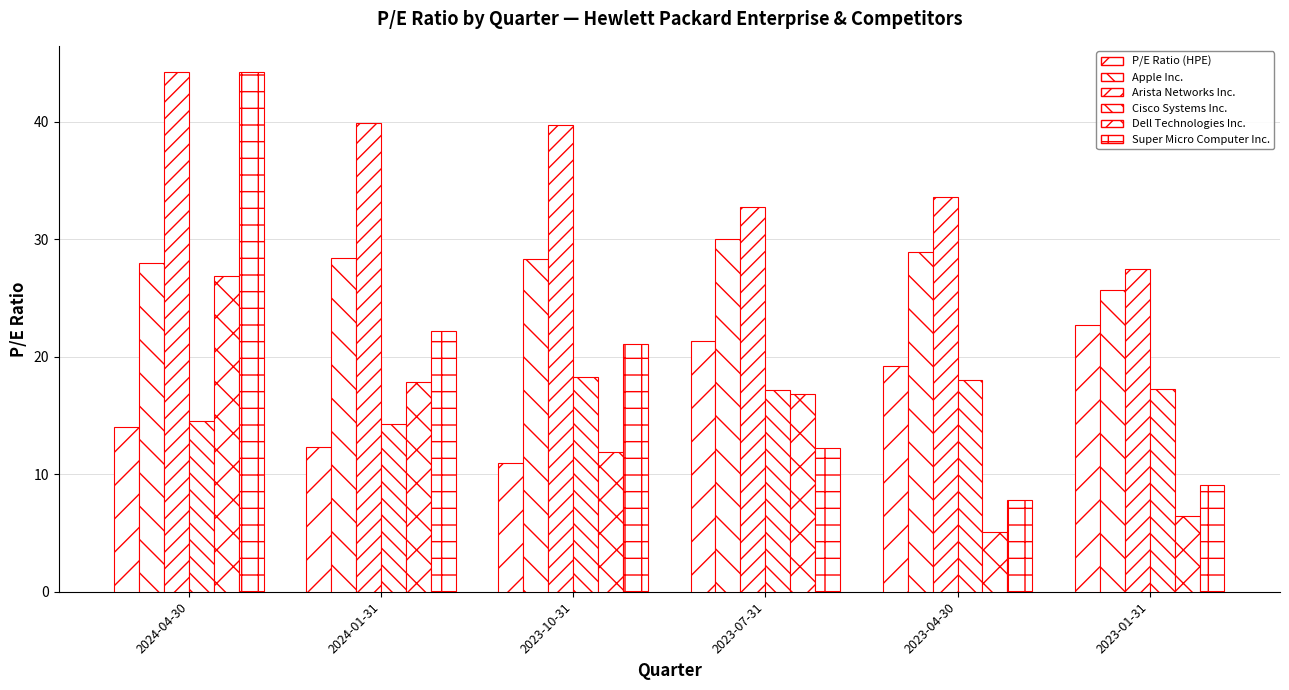

At which label does Super Micro Computer Inc. reach its minimum?

2023-04-30